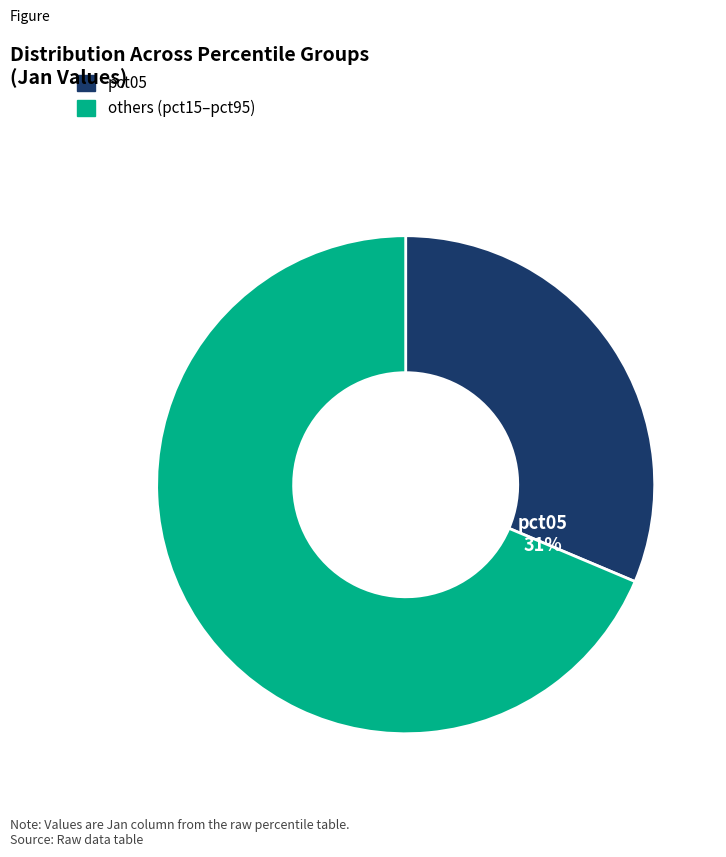

Count the number of slices in the pie.

2